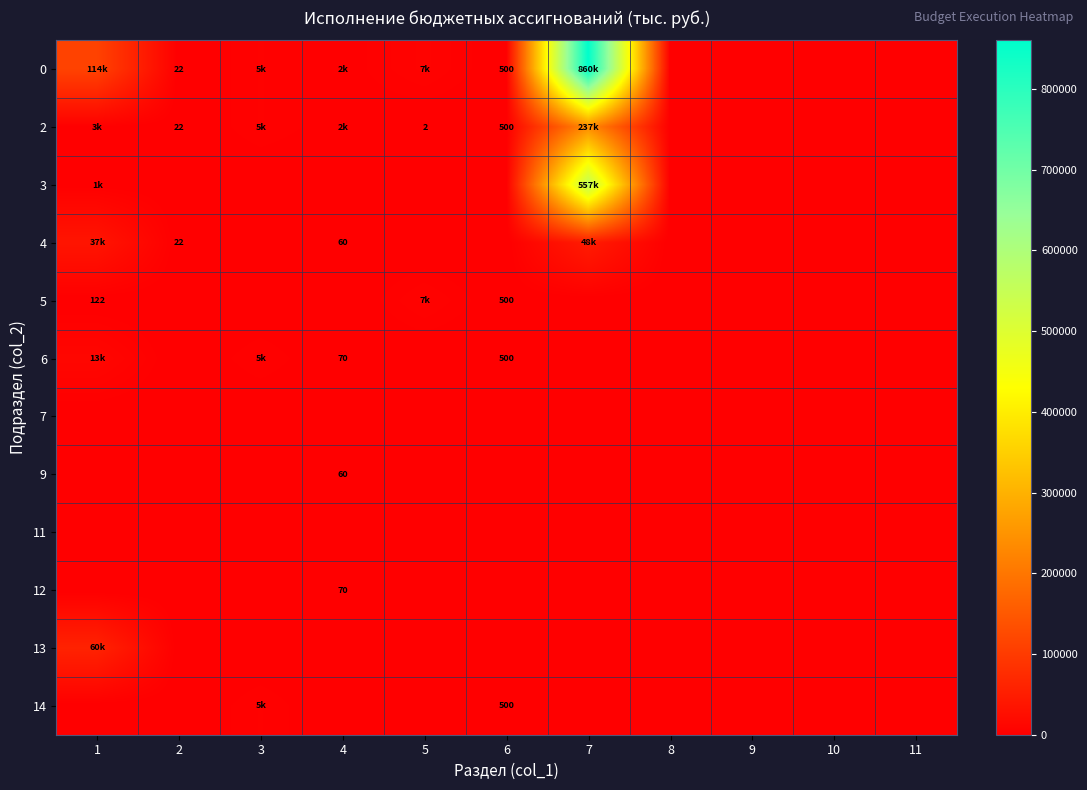

At which label does 9 reach its peak?

4